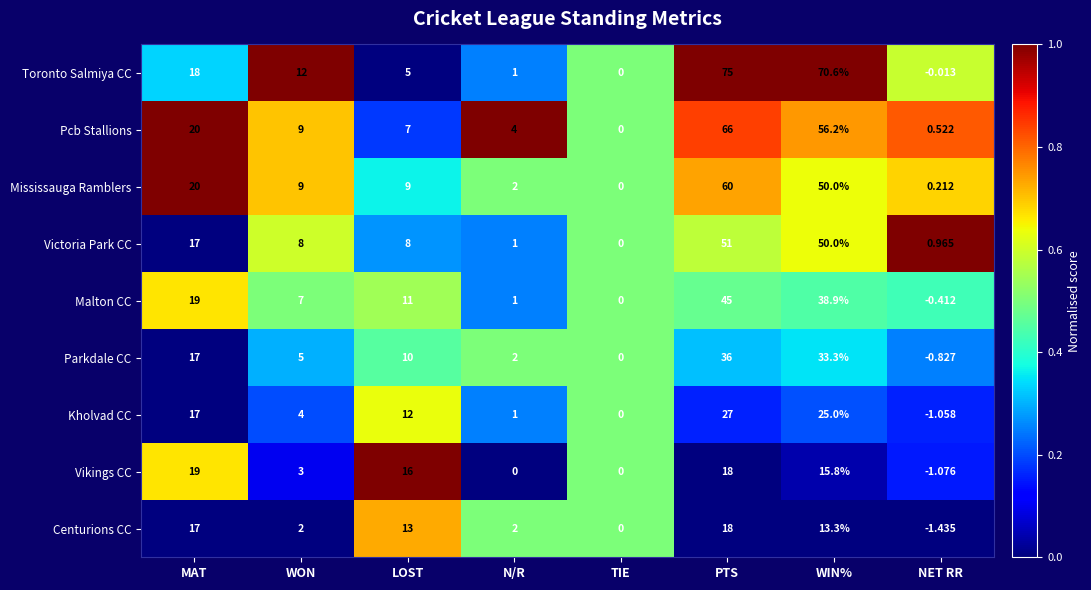

Where does the Parkdale CC series first go above 10?

MAT